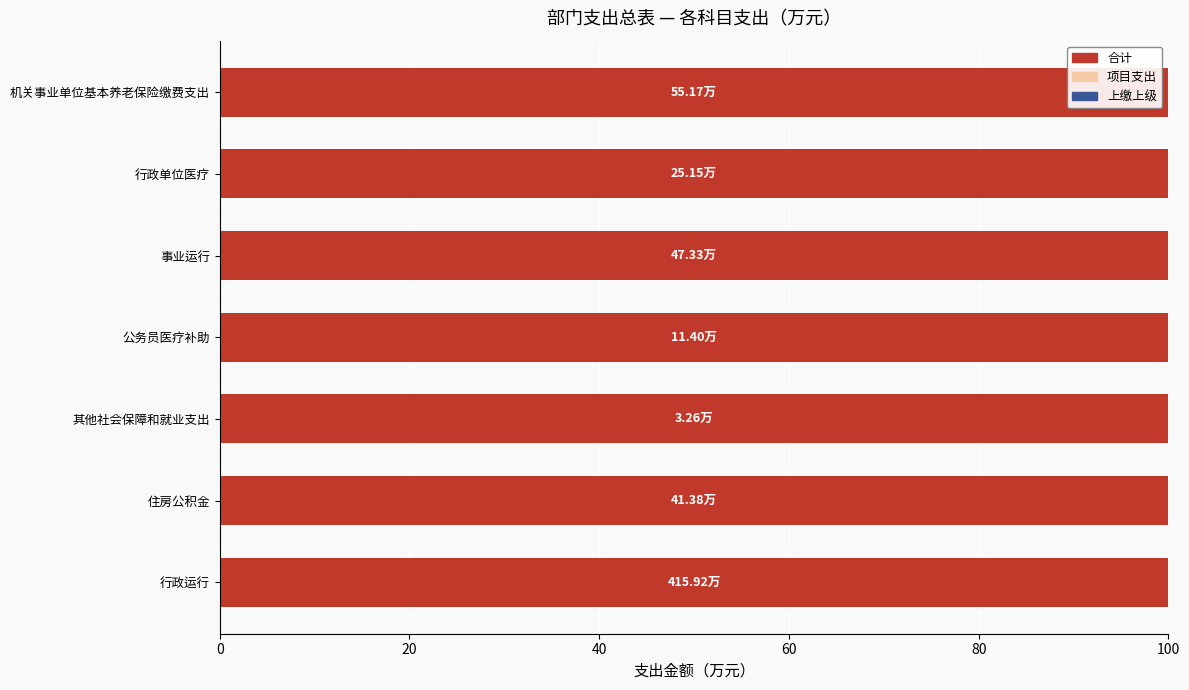

What is the minimum value shown in the chart?

3.3